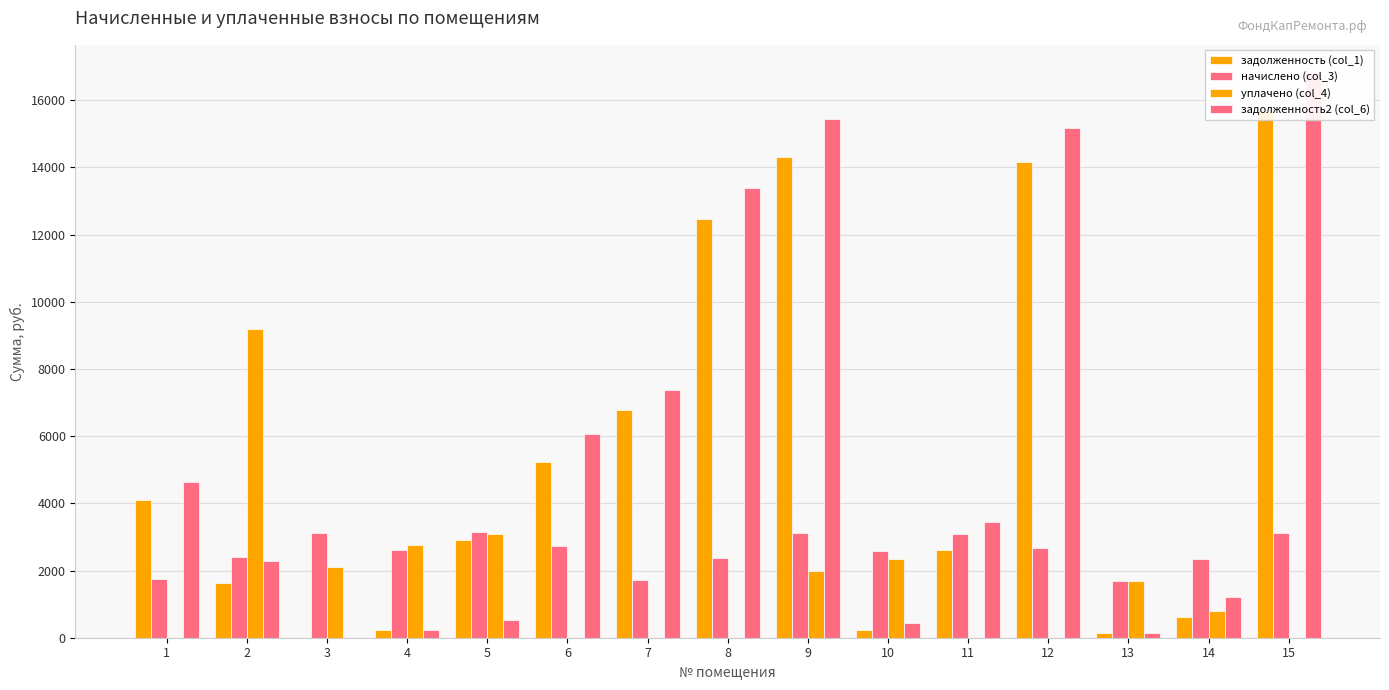

At how many categories does at least one series exceed 9516?

4